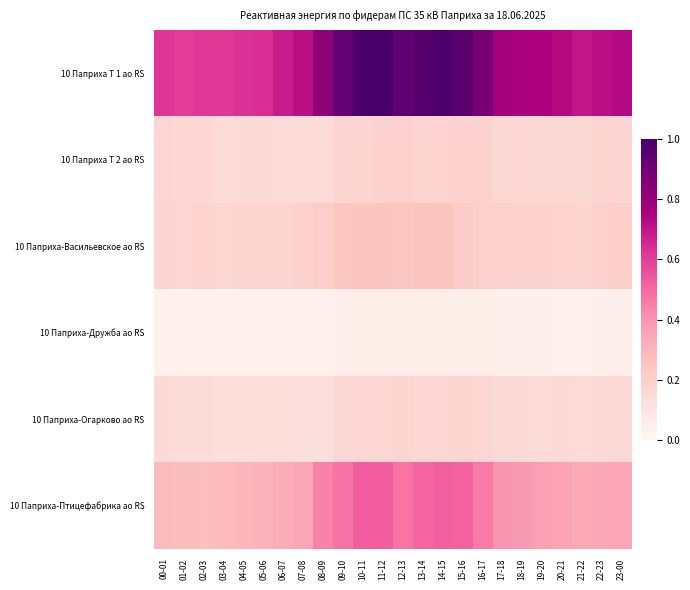

How many categories are shown in the chart?

24